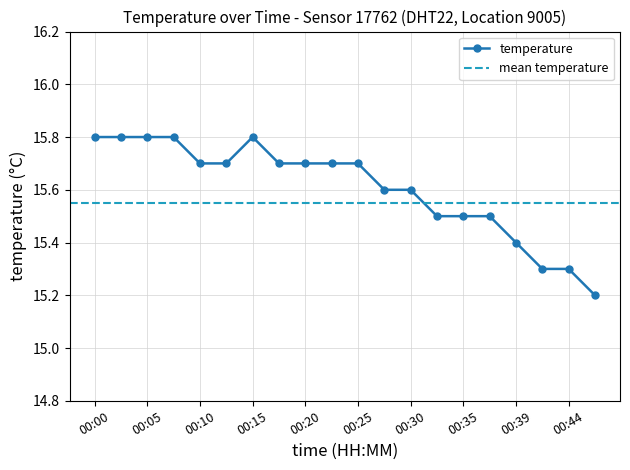

What is the value of the 12th point from the left?

15.6